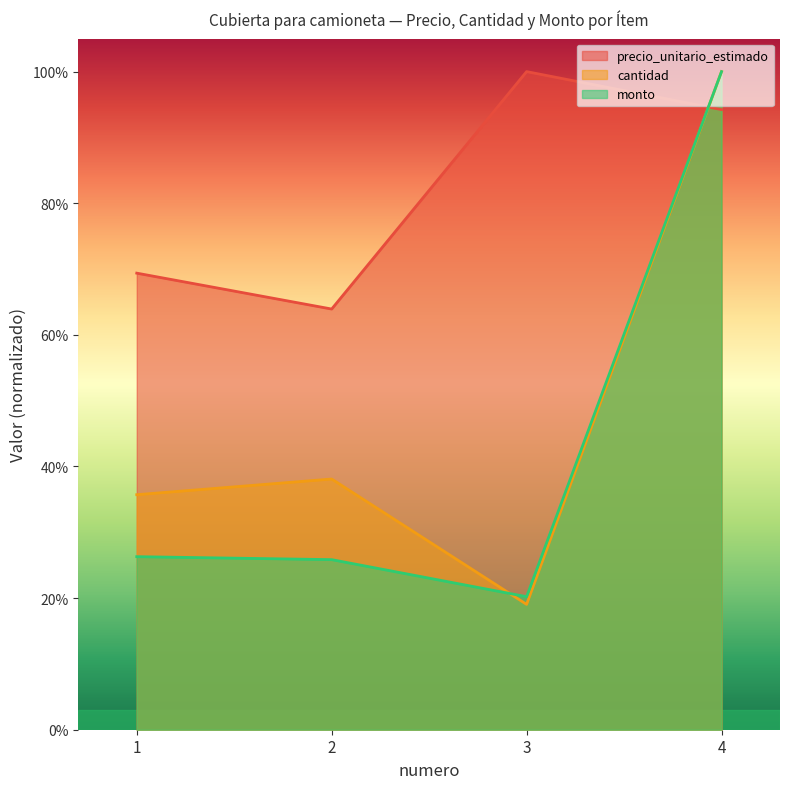

Reading left to right, what are all the values shown in this chart?

precio_unitario_estimado: 1=0.7	2=0.6	3=1.0	4=0.9
cantidad: 1=0.4	2=0.4	3=0.2	4=1.0
monto: 1=0.3	2=0.3	3=0.2	4=1.0